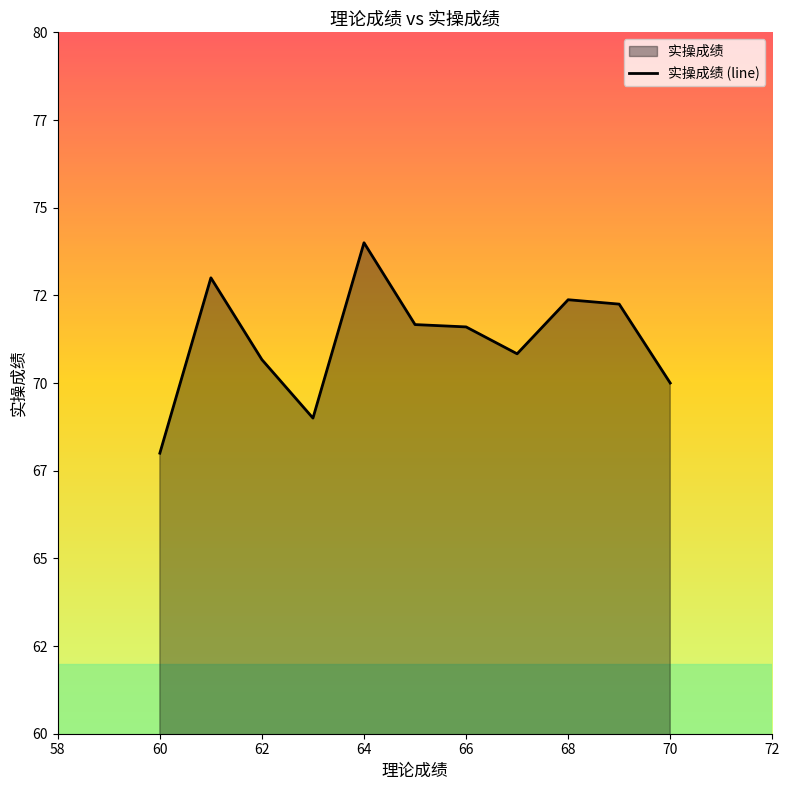

Reading left to right, list all the values displayed in this chart.

68.0	73.0	70.7	69.0	74.0	71.7	71.6	70.8	72.4	72.2	70.0